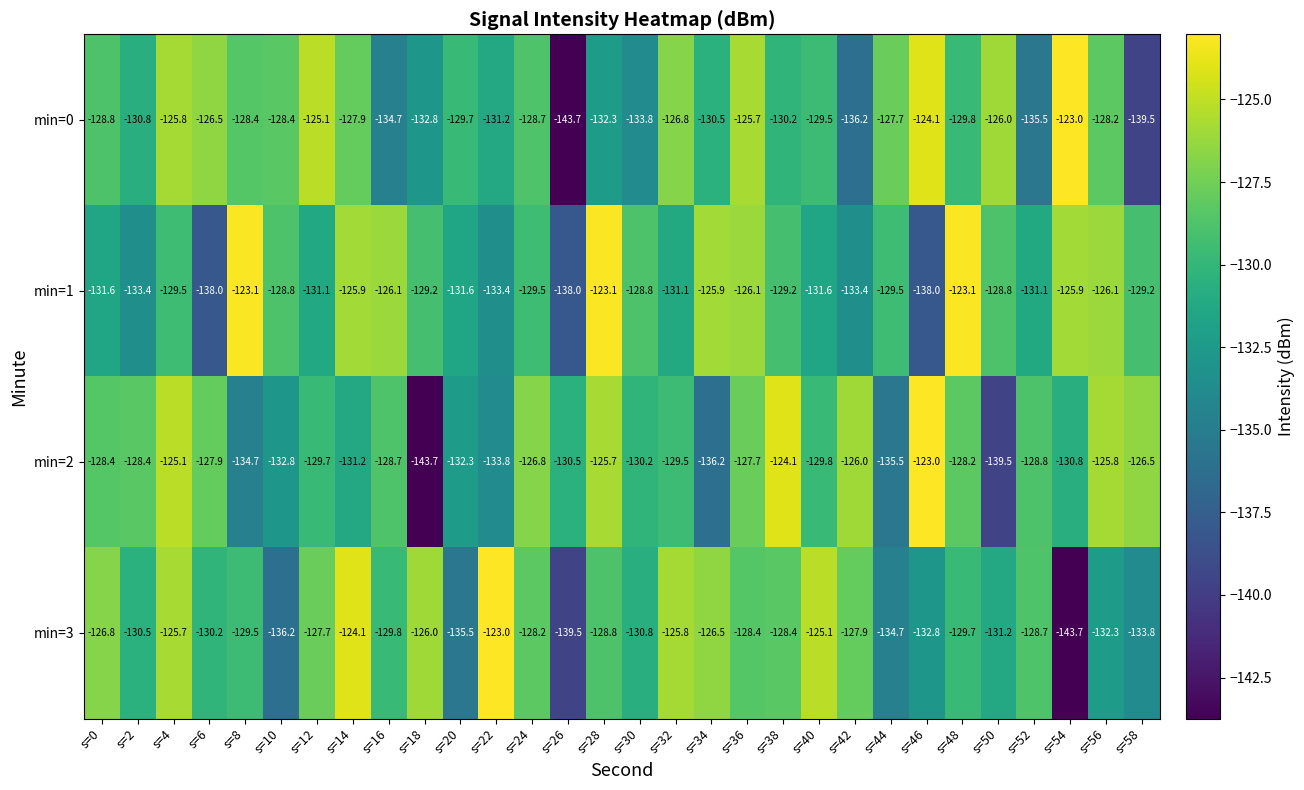

Which series changed the most between s=40 and s=56?

min=3